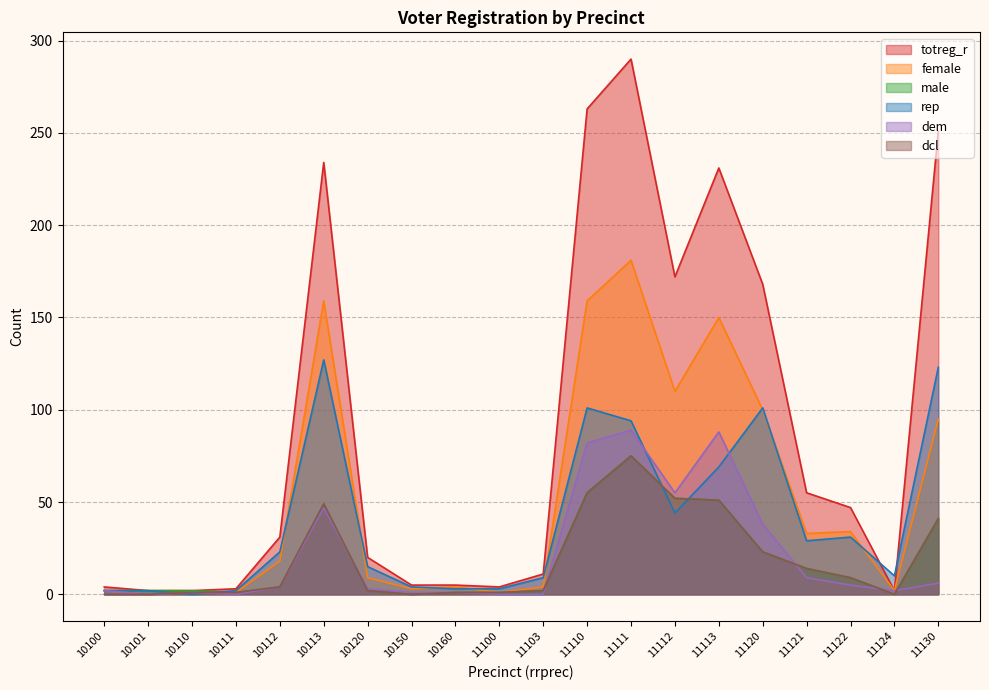

What is the difference between the maximum and minimum values in the rep series?

127